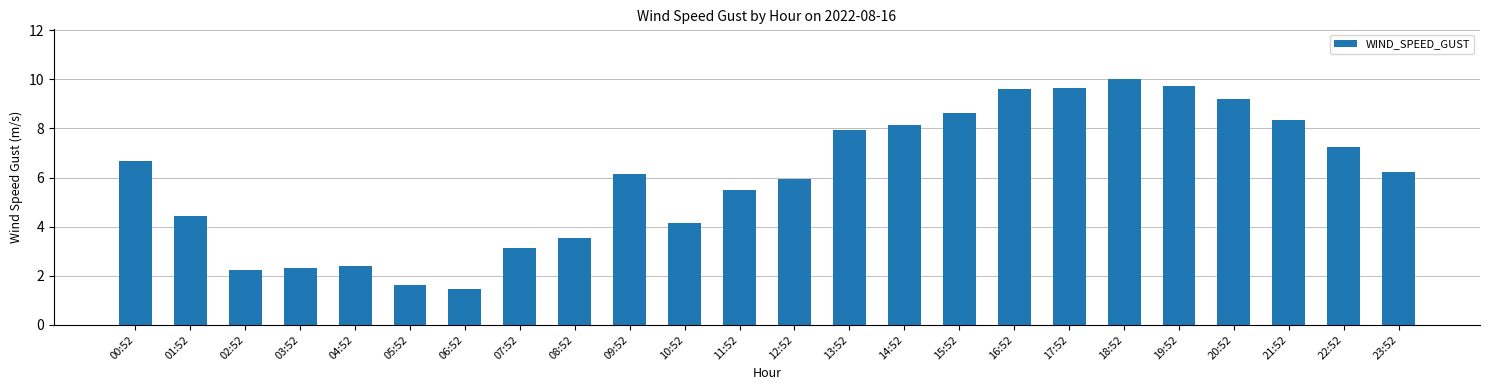

What is the minimum value shown in the chart?

1.4